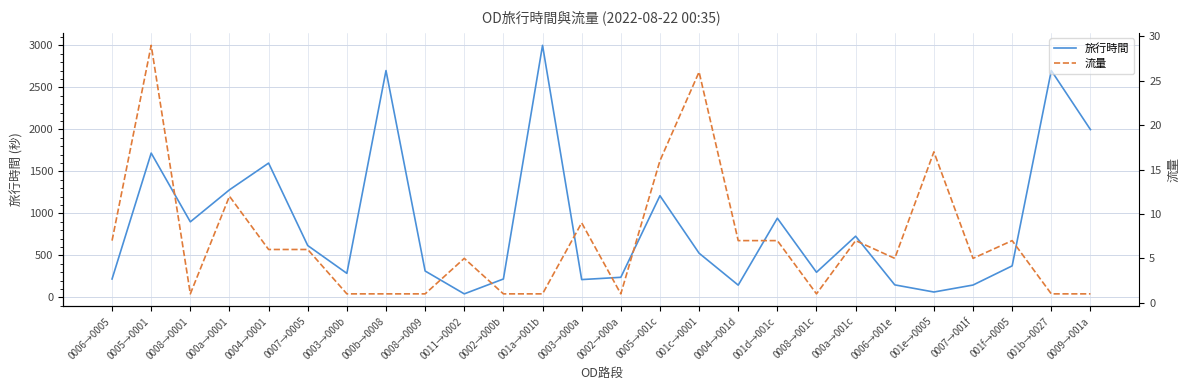

Which has a higher value, 0007→0005 or 0007→001f?

0007→0005